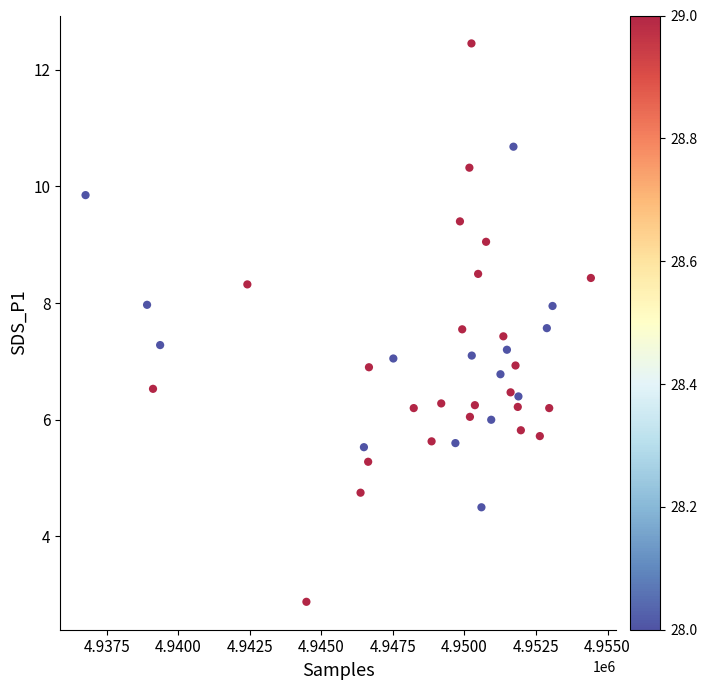

What is the range of Y values (max minus min)?

9.6